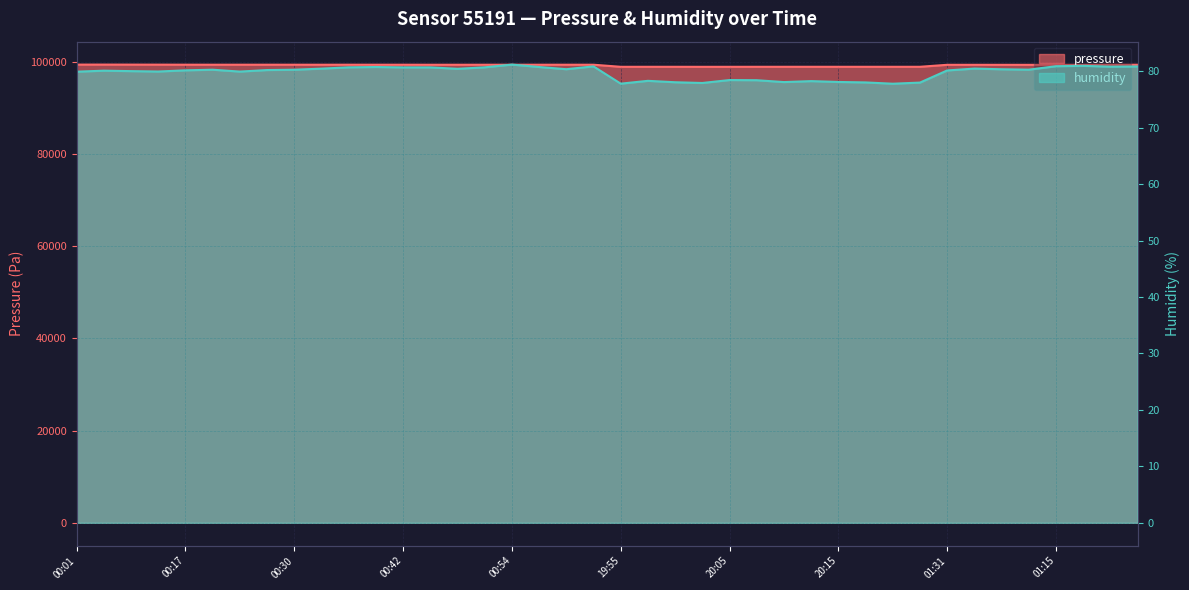

List the series in order of their overall mean, lowest first.

humidity, pressure